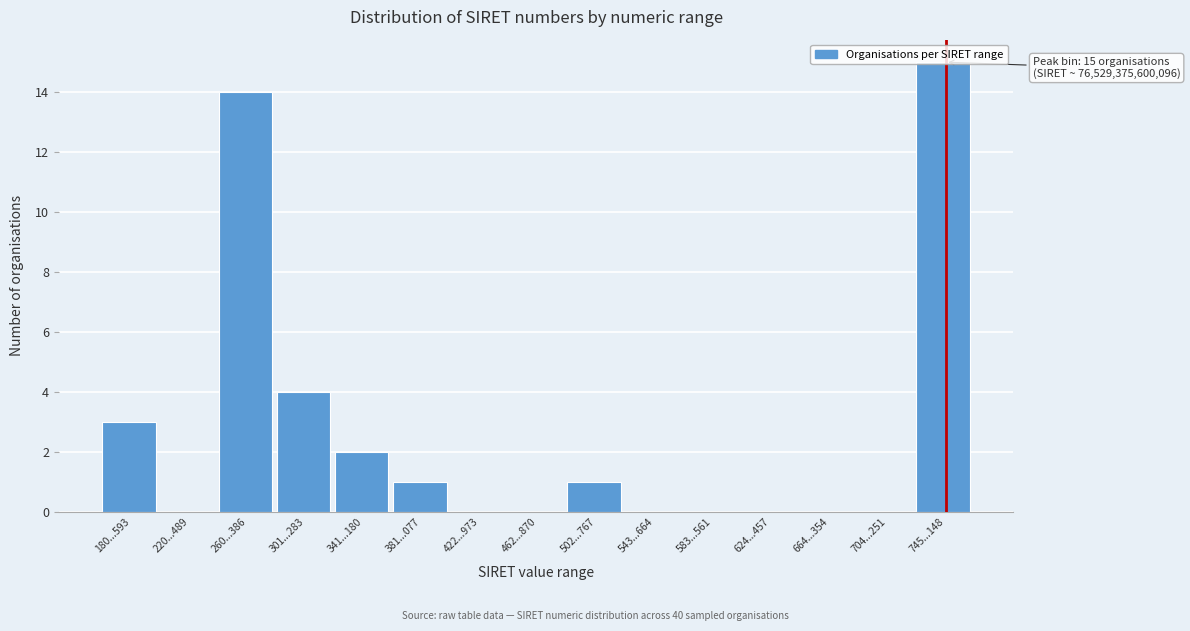

What is the sum of all values?

40